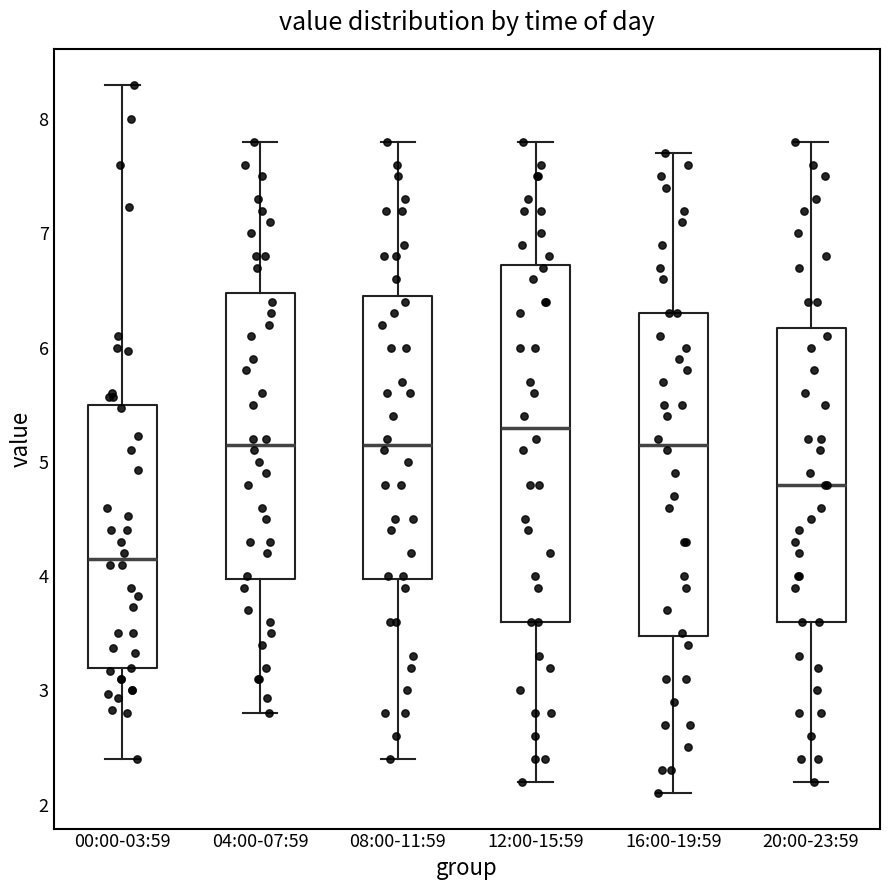

Reading left to right, transcribe this box plot: for each box, give where its median line is, the range the box spans, and where its two whiskers end, as read against the y-axis. The values are not printed on the chart, so give them approximately, as read against the axis.

00:00-03:59: median 4.2, box 3.2 to 5.5, whiskers 2.4 to 8.3
04:00-07:59: median 5.2, box 4.0 to 6.5, whiskers 2.8 to 7.8
08:00-11:59: median 5.2, box 4.0 to 6.5, whiskers 2.4 to 7.8
12:00-15:59: median 5.3, box 3.6 to 6.7, whiskers 2.2 to 7.8
16:00-19:59: median 5.2, box 3.5 to 6.3, whiskers 2.1 to 7.7
20:00-23:59: median 4.8, box 3.6 to 6.2, whiskers 2.2 to 7.8